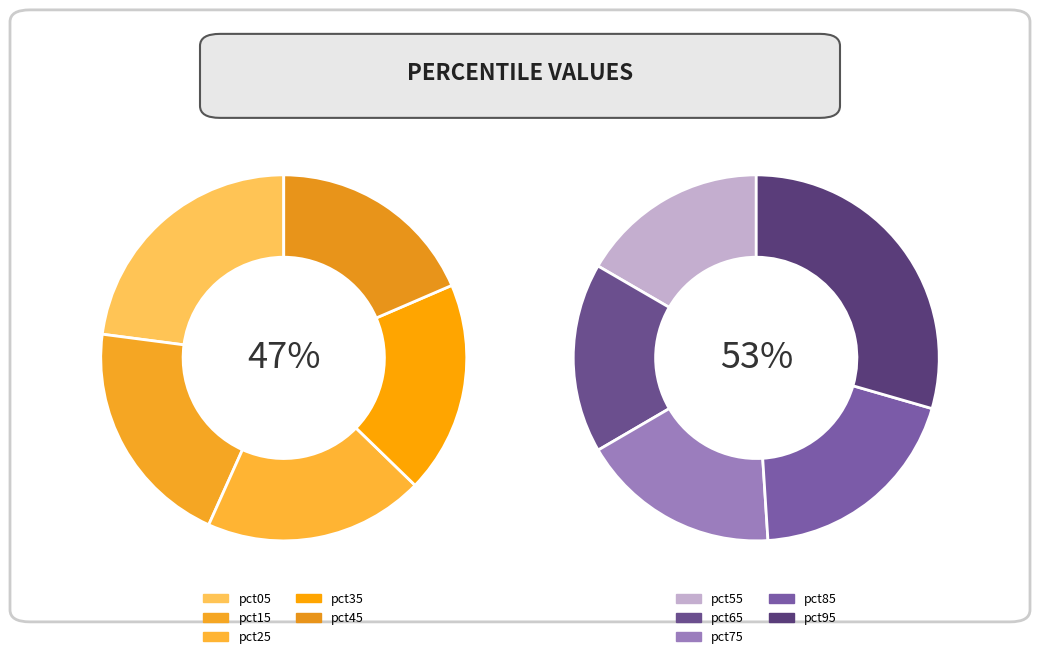

Is there a majority slice in this chart?

No